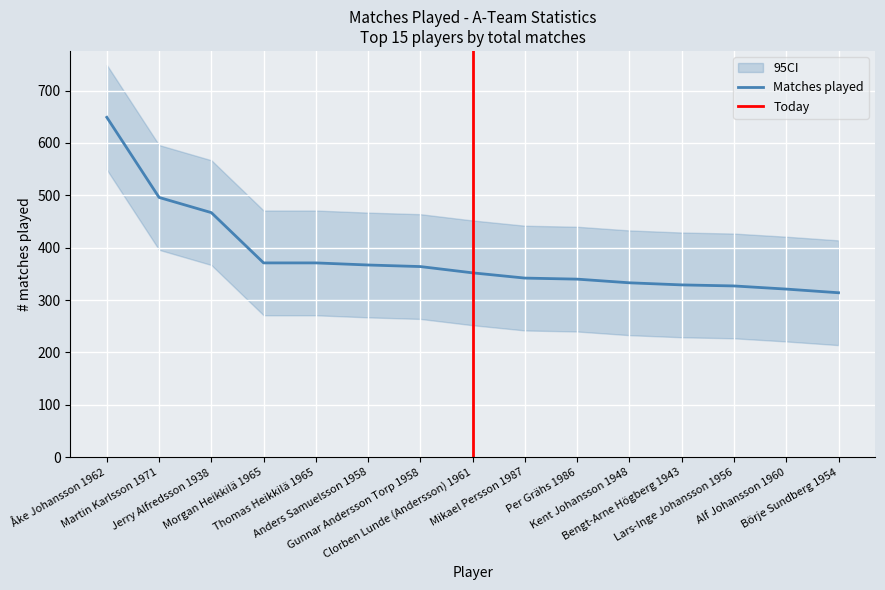

What is the sum of all values?

5743